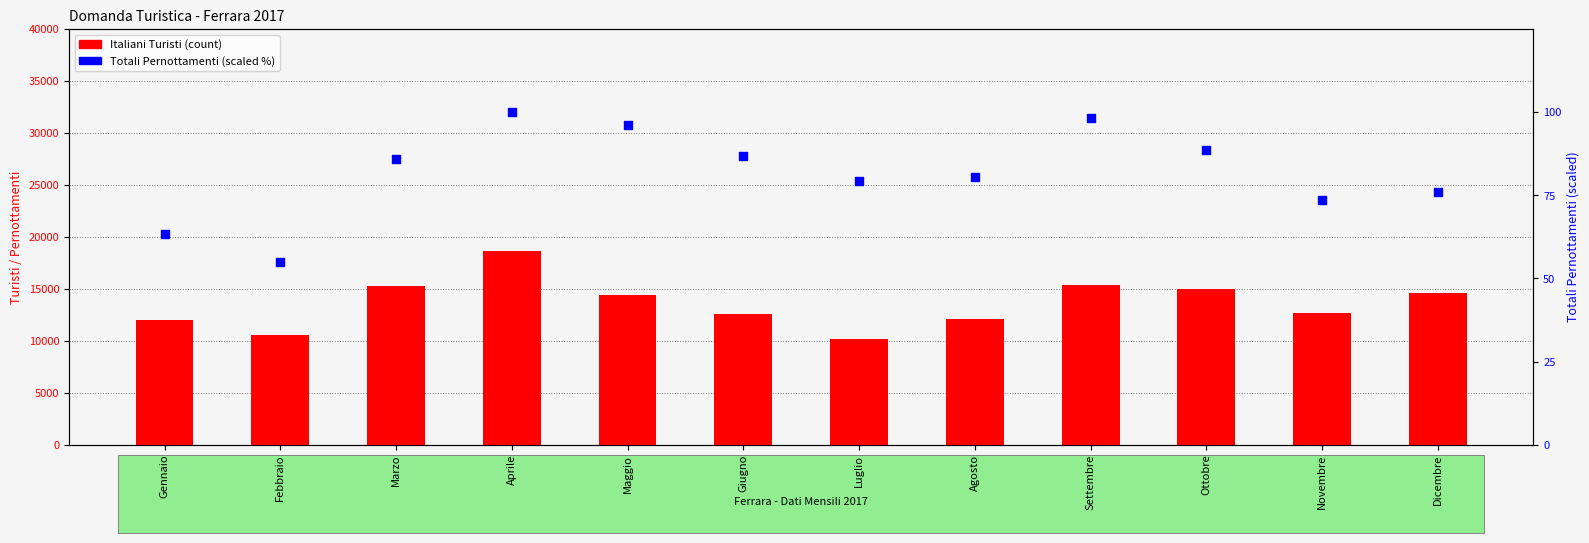

Which series contains the highest Y value?

Italiani (Turisti)